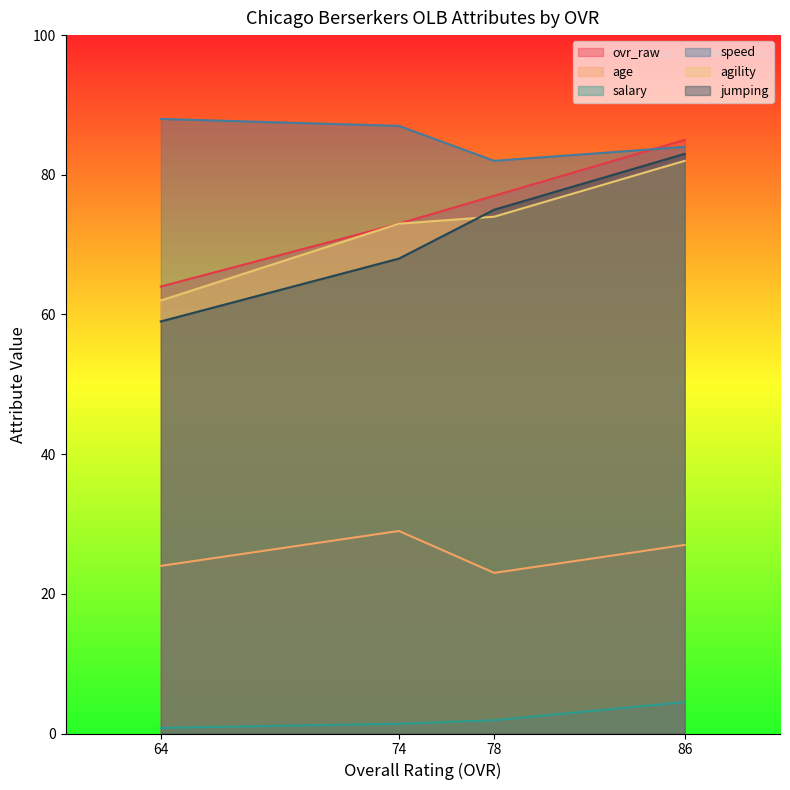

What is the spread (max minus min) of values at 78?

80.1